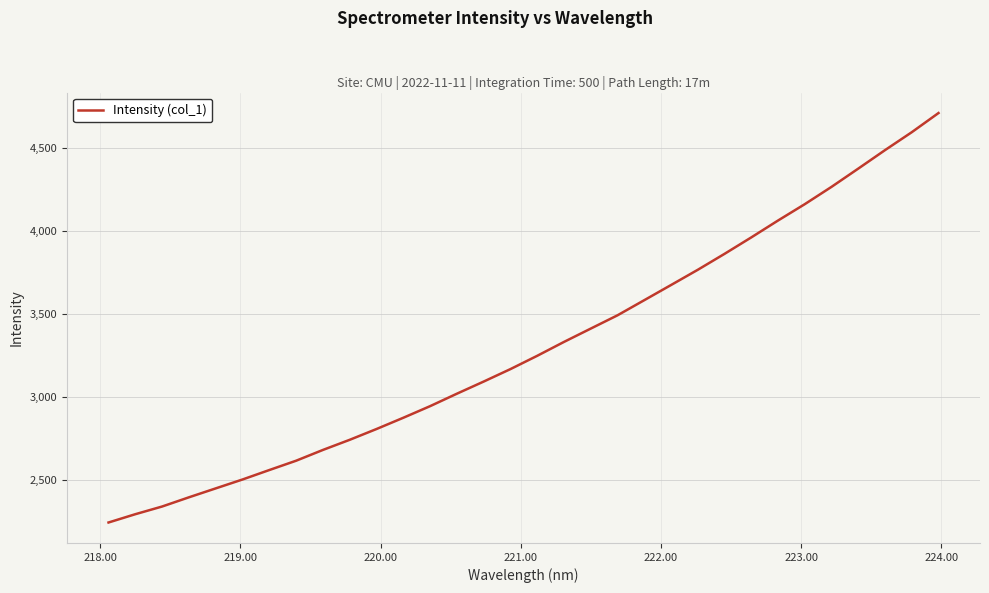

What is the difference between the maximum and minimum values?

2465.9